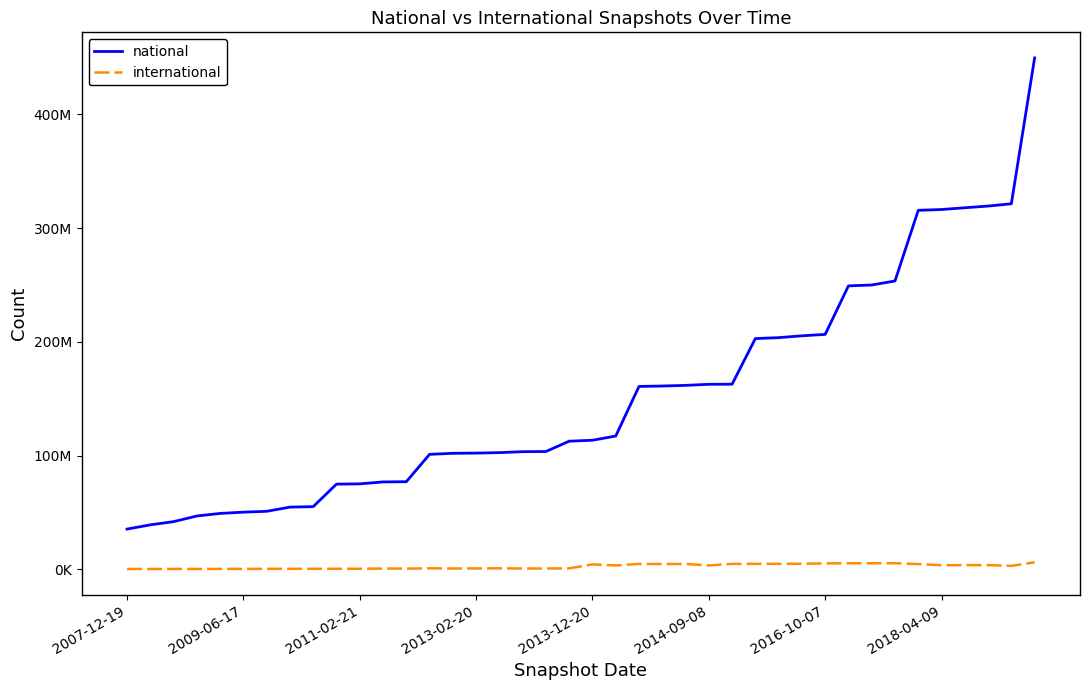

What is the lowest value of the national series?

35339953